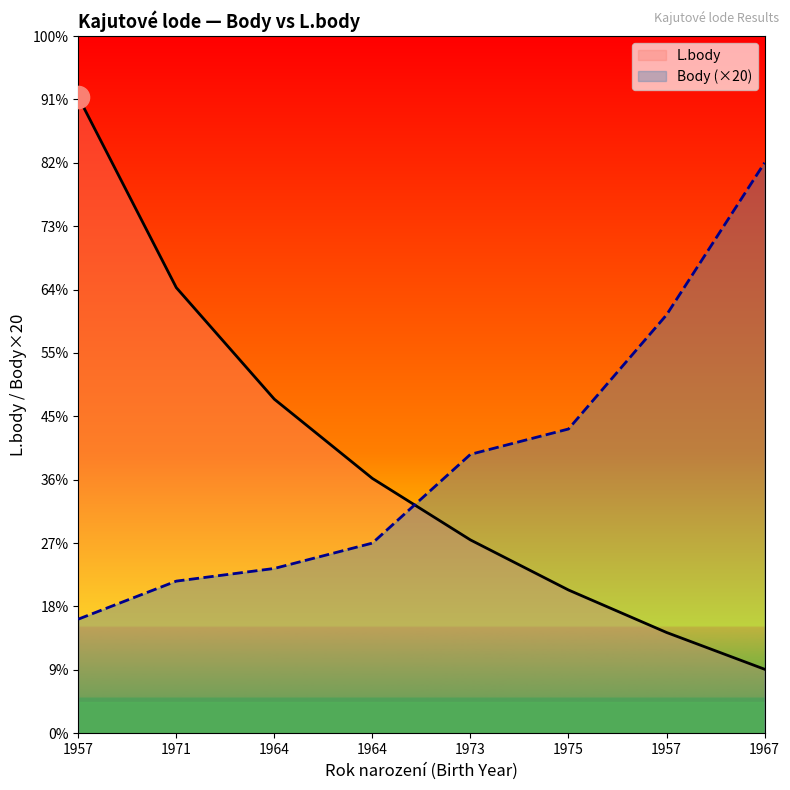

Where do L.body and Body first cross each other?

1964 and 1973